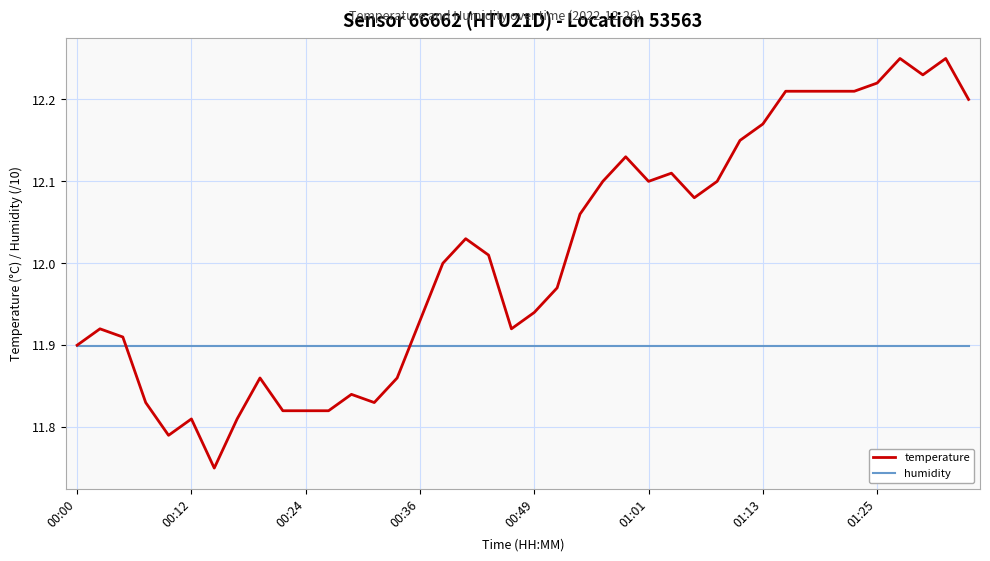

Does the chart have visible grid lines?

Yes